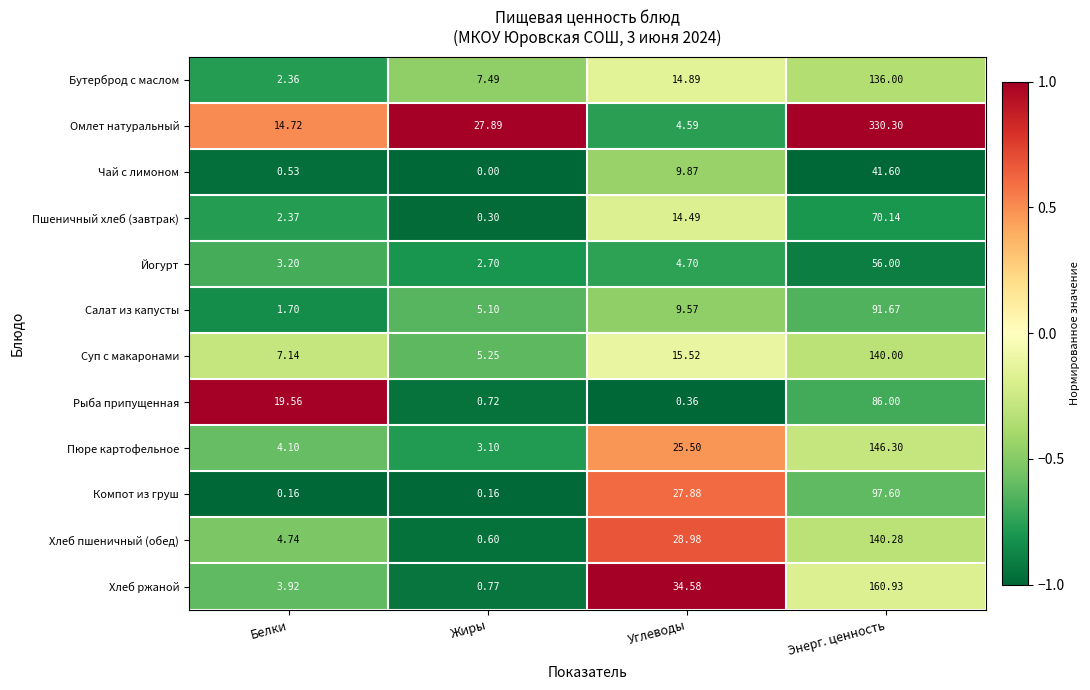

How many values in the Пшеничный хлеб (завтрак) series exceed 14?

2